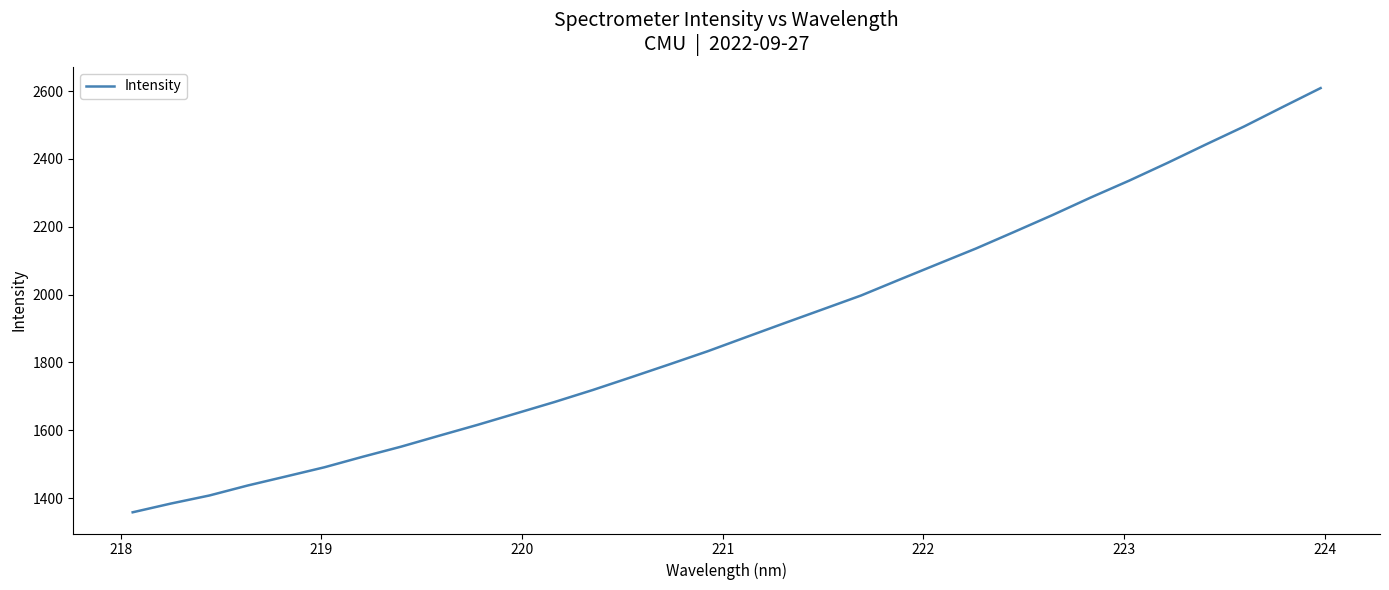

What is the greatest value displayed?

2608.6